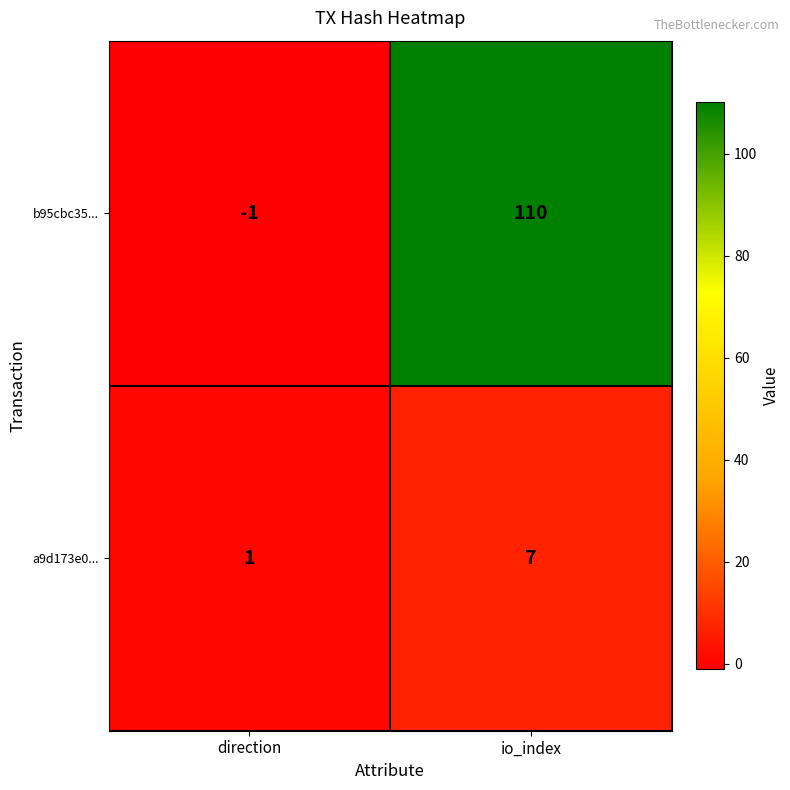

Which category has the highest value across all series?

io_index